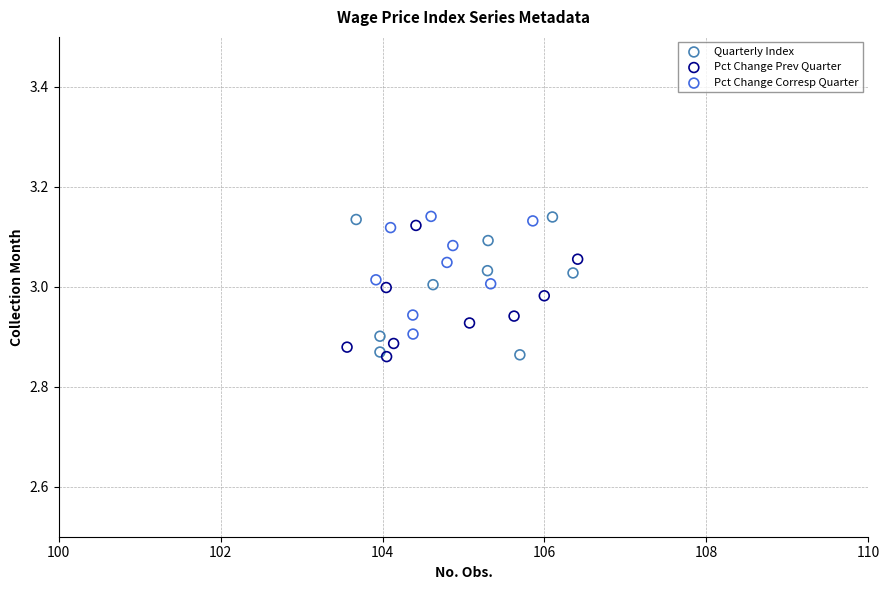

Which series has the largest Y range (max minus min)?

Quarterly Index